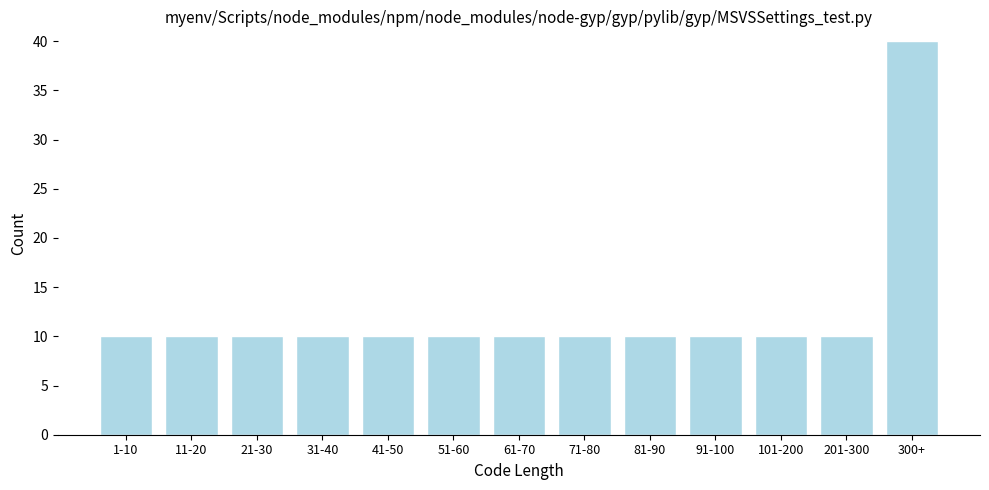

Reading left to right, transcribe all the data shown in this chart.

10	10	10	10	10	10	10	10	10	10	10	10	40